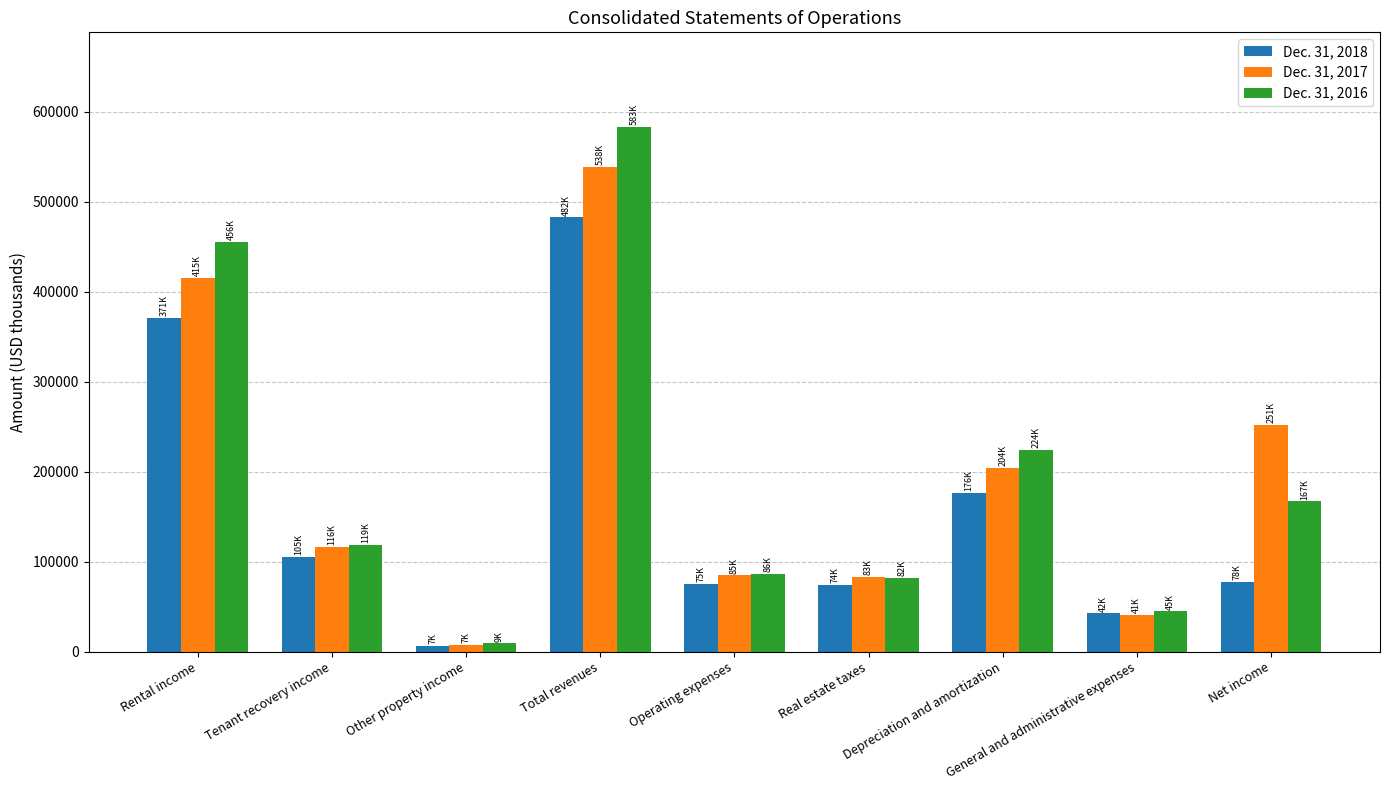

The value of Dec. 31, 2016 at Real estate taxes is 135048. True or false?

False